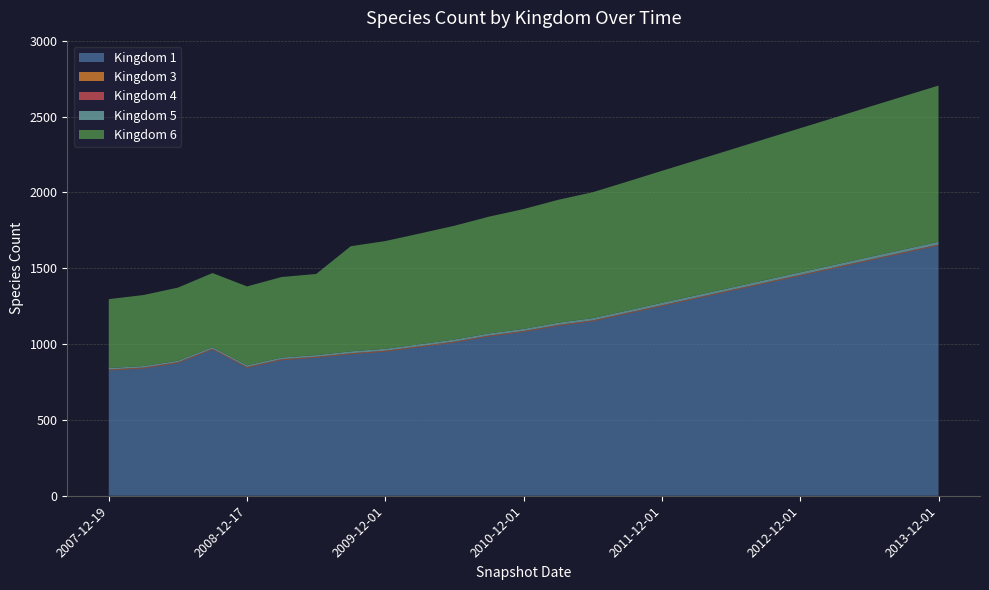

Reading left to right, what are all the values shown in this chart?

1: 826	839	874	963	843	894	910	933	950	980	1010	1050	1080	1120	1150	1200	1250	1300	1350	1400	1450	1500	1550	1600	1650
3: 3	3	3	3	3	3	3	3	3	3	3	3	3	3	3	3	3	3	3	3	3	3	3	3	3
4: 3	3	3	3	3	3	3	3	3	3	3	3	3	3	3	3	3	3	3	3	3	3	3	3	3
5: 10	10	10	11	11	11	11	13	13	13	14	14	14	15	15	15	16	16	16	17	17	17	18	18	18
6: 454	468	482	488	520	531	535	693	710	730	750	770	790	810	830	850	870	890	910	930	950	970	990	1010	1030